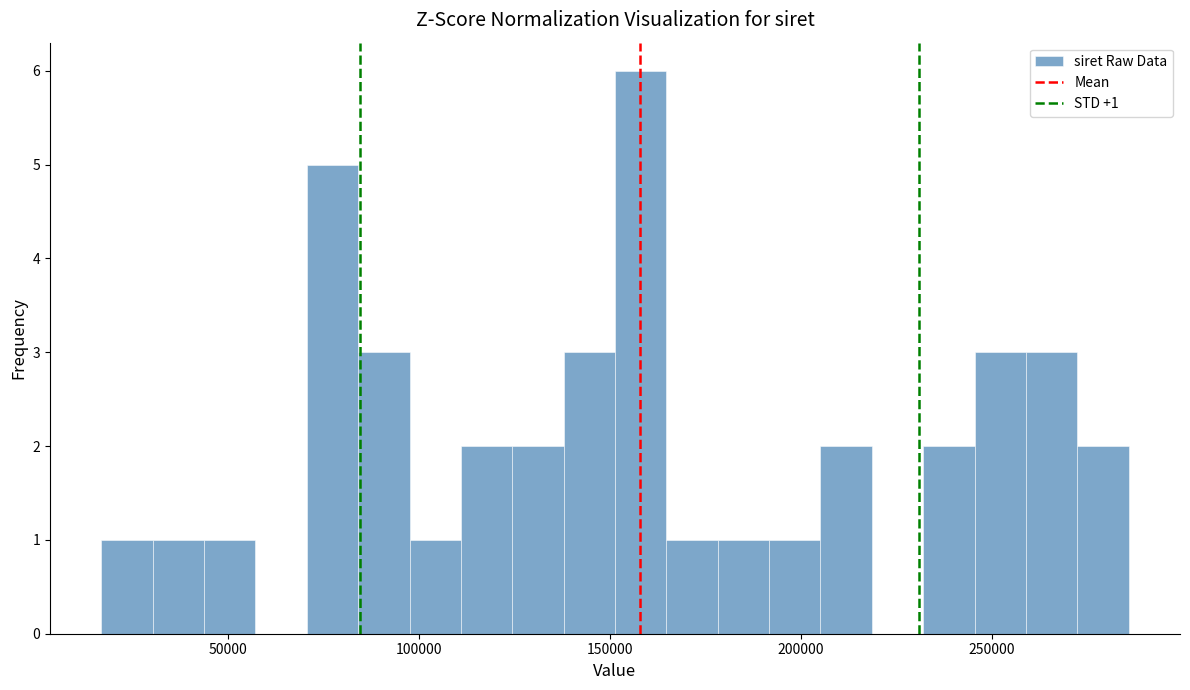

Read against the x-axis, roughly where is the centre of the tallest bar?

160000